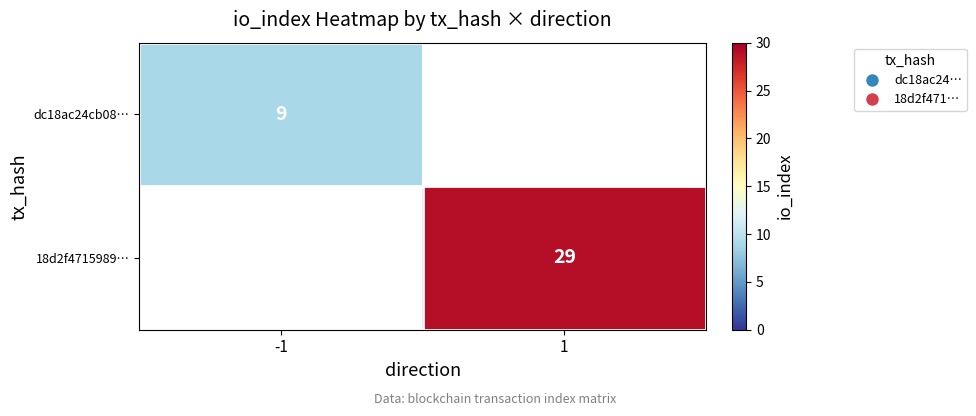

The value of 18d2f4715989… at 1 is 29. True or false?

True